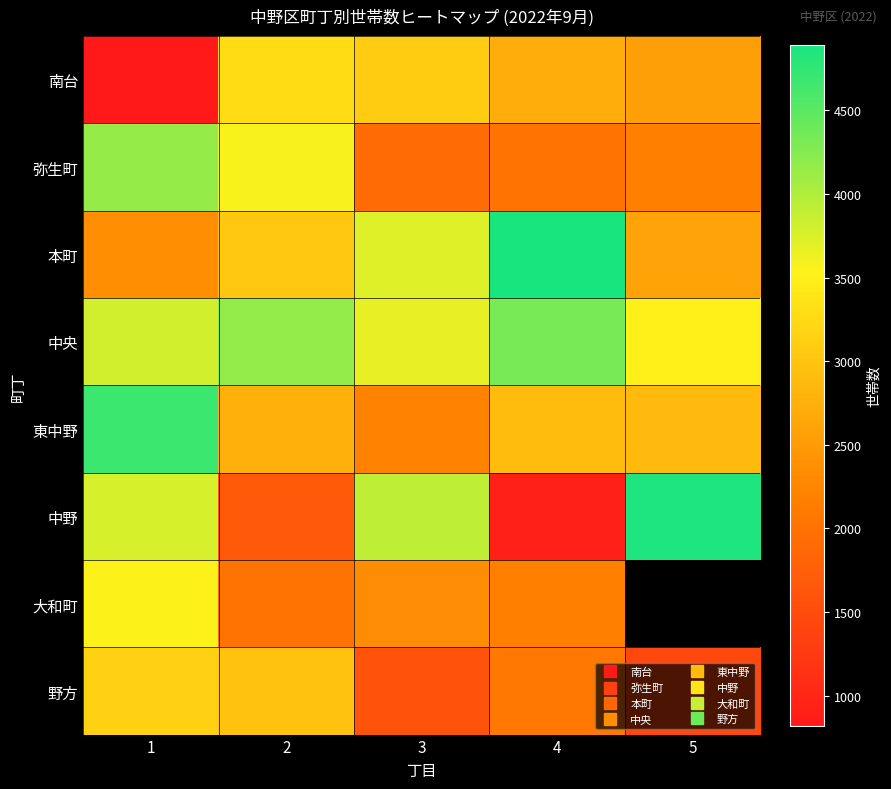

What is the spread (max minus min) of values at 4?

3966.0